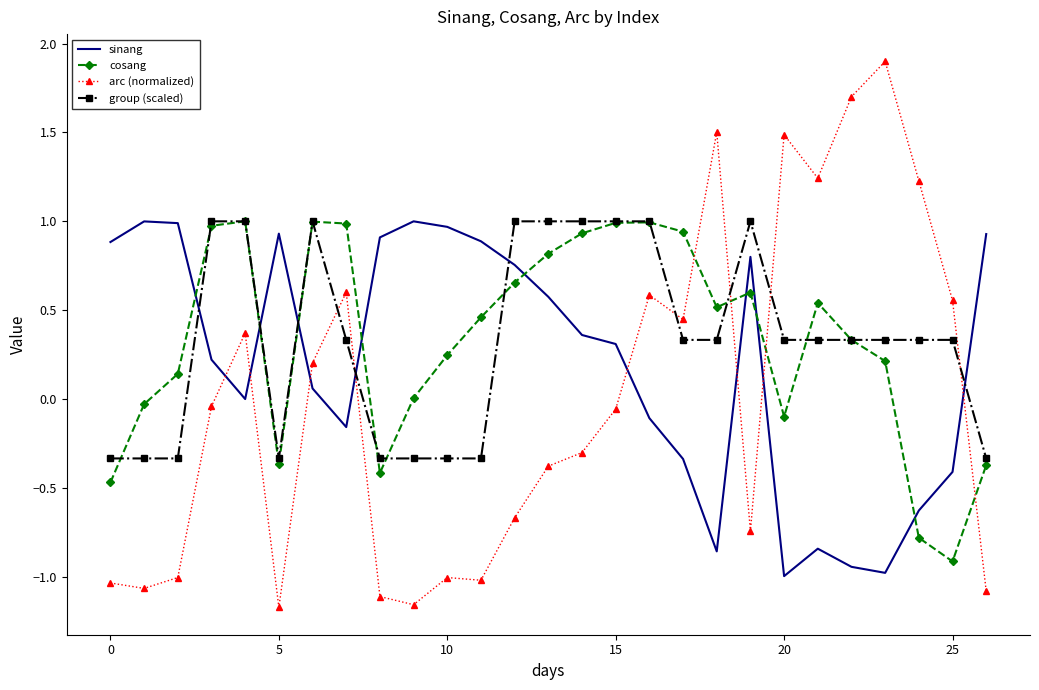

What is the maximum value shown in the chart?

1.9